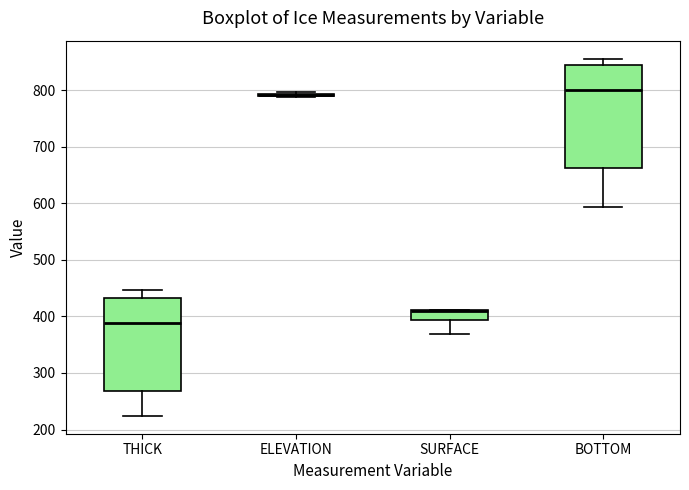

Reading left to right, transcribe this box plot: for each box, give where its median line is, the range the box spans, and where its two whiskers end, as read against the y-axis. The values are not printed on the chart, so give them approximately, as read against the axis.

THICK: median 390, box 270 to 430, whiskers 220 to 450
ELEVATION: box collapsed to a line at 790, whiskers 790 to 800
SURFACE: median 410 (just below the box's upper edge), box 390 to 410, whiskers 370 to 410
BOTTOM: median 800, box 660 to 840, whiskers 590 to 860